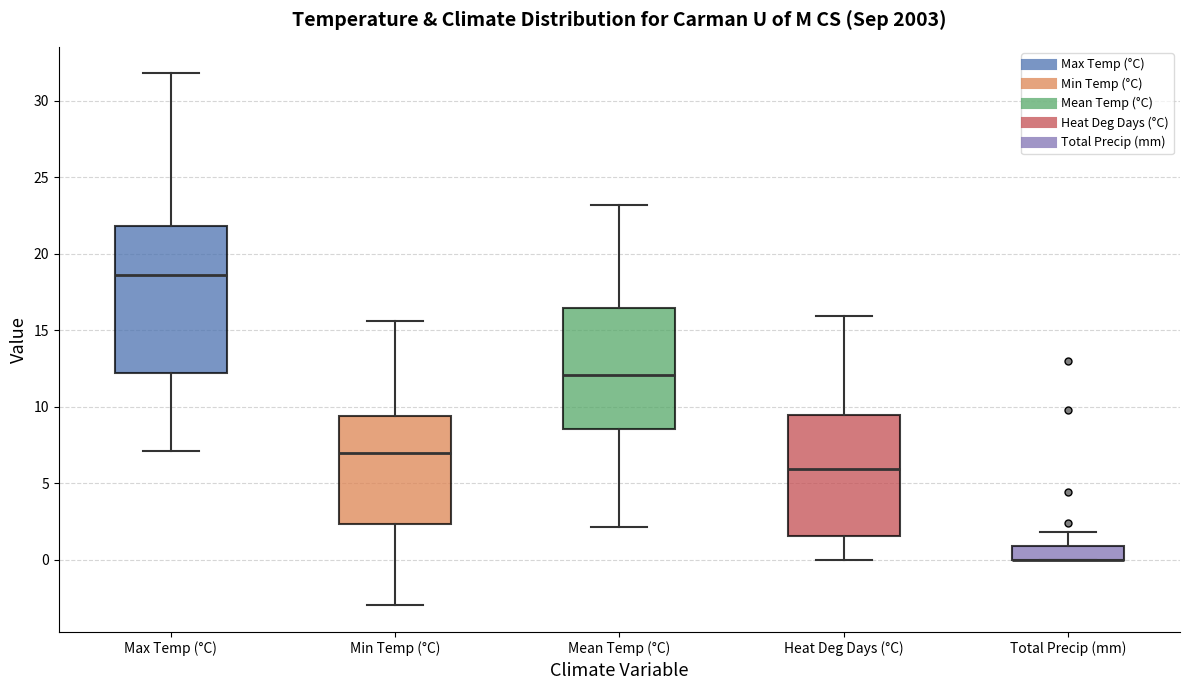

Which box is the tallest, from its lower edge to its upper edge?

Max Temp (°C)